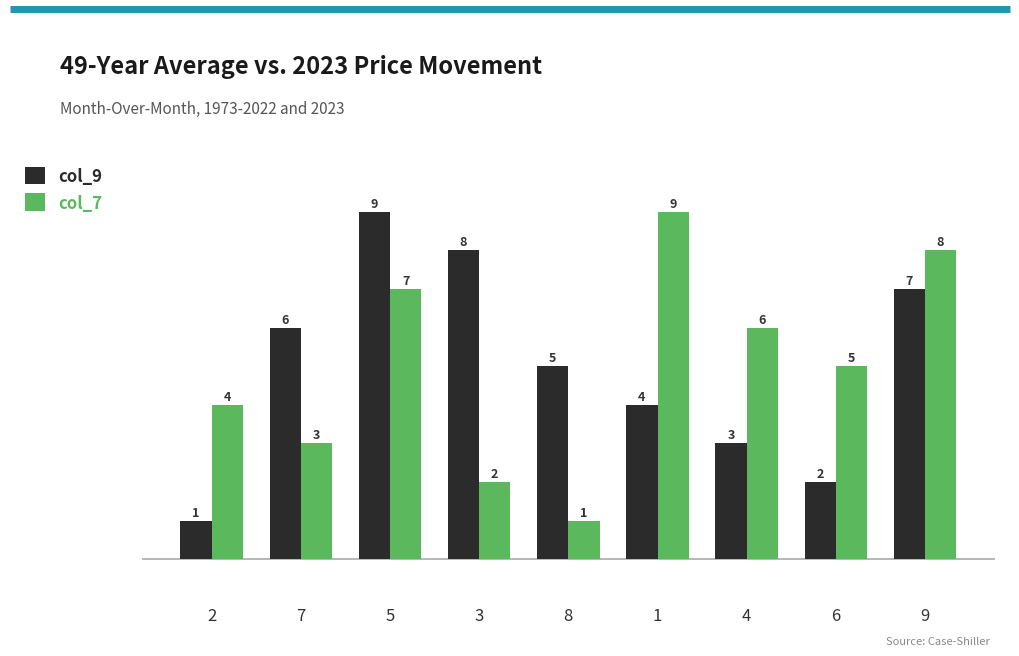

Where does the col_9 series first go above 5?

7